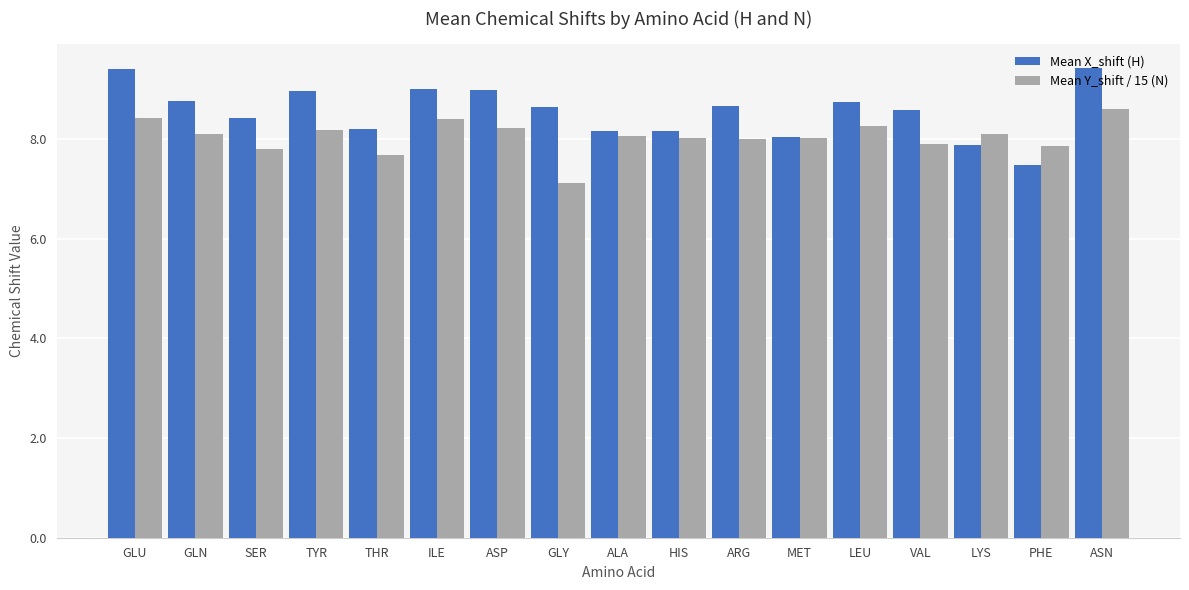

What is the total value across all series at ASP?

17.2